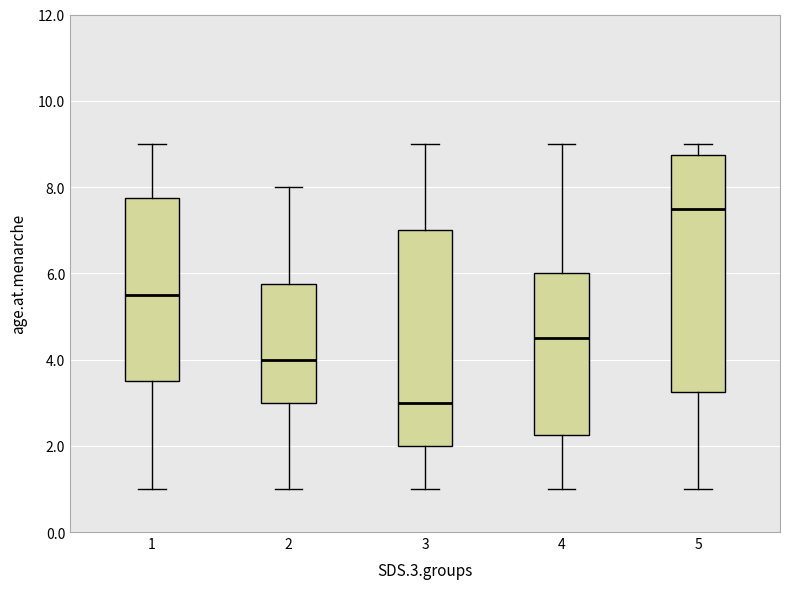

Reading left to right, transcribe this box plot: for each box, give where its median line is, the range the box spans, and where its two whiskers end, as read against the y-axis. The values are not printed on the chart, so give them approximately, as read against the axis.

1: median 5.6, box 3.6 to 7.8, whiskers 1.0 to 9.0
2: median 4.0, box 3.0 to 5.8, whiskers 1.0 to 8.0
3: median 3.0, box 2.0 to 7.0, whiskers 1.0 to 9.0
4: median 4.6, box 2.2 to 6.0, whiskers 1.0 to 9.0
5: median 7.6, box 3.2 to 8.8, whiskers 1.0 to 9.0